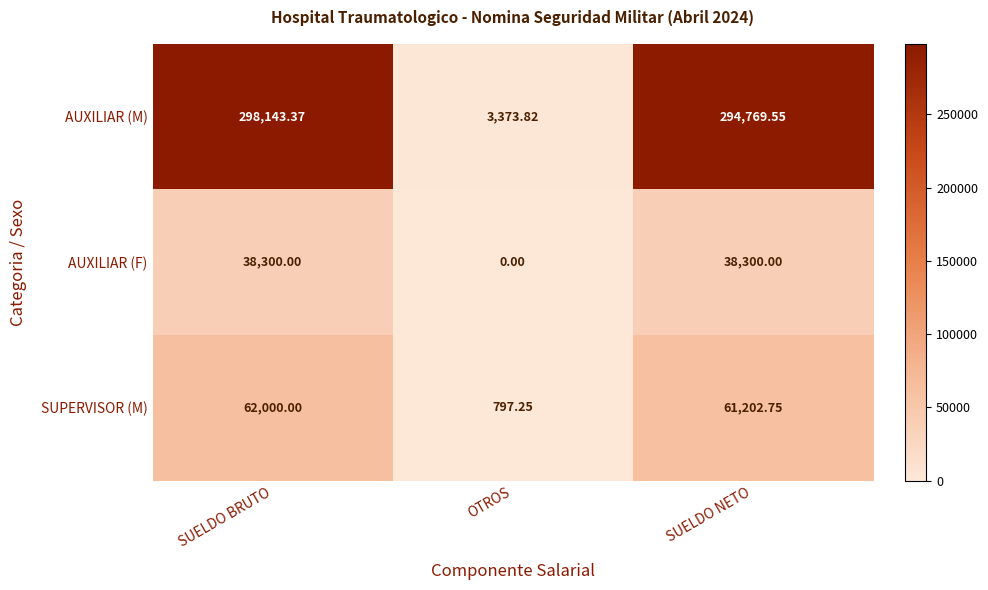

Rank the series at SUELDO NETO from lowest to highest value.

AUXILIAR (F), SUPERVISOR (M), AUXILIAR (M)